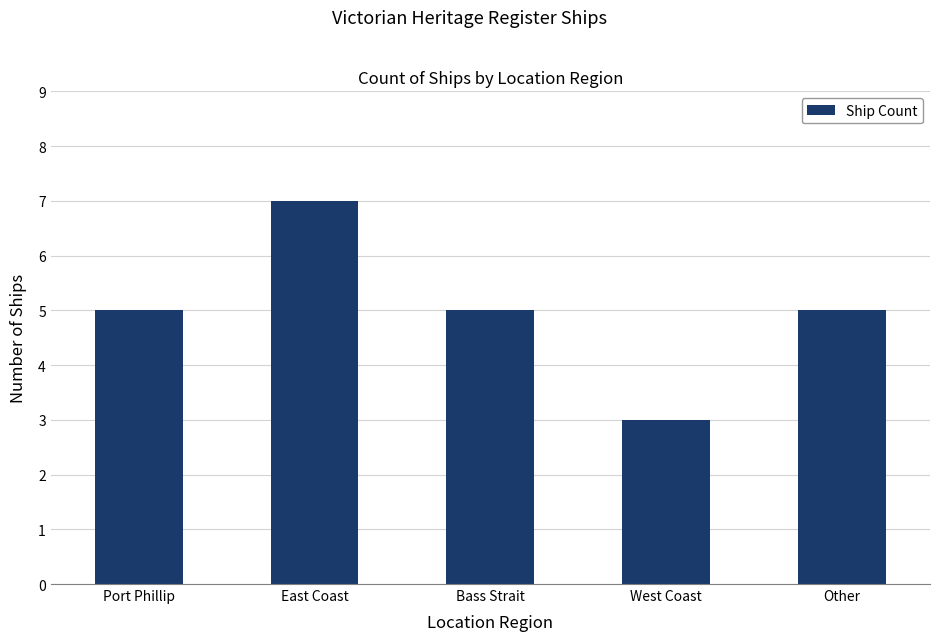

What is the average value?

5